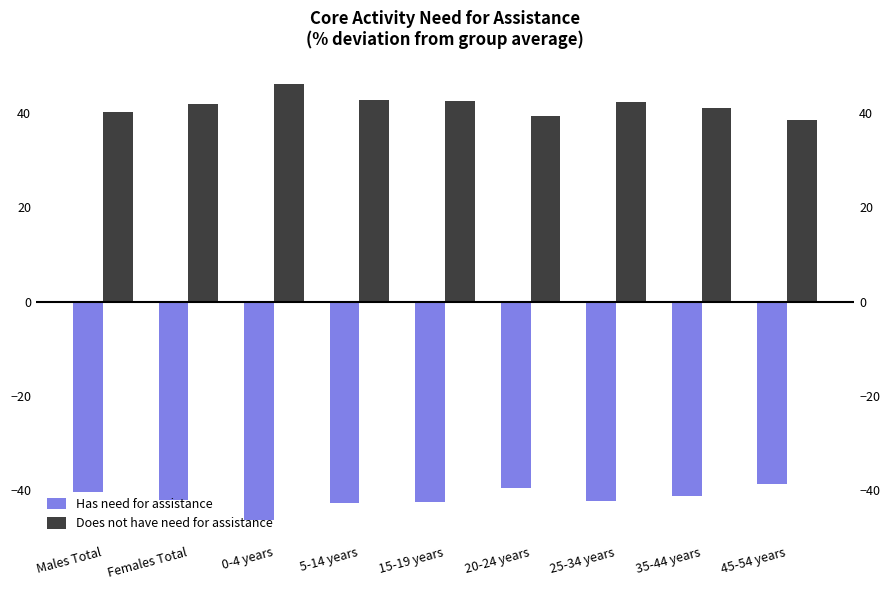

How many data points in Does not have need for assistance are above 41?

6